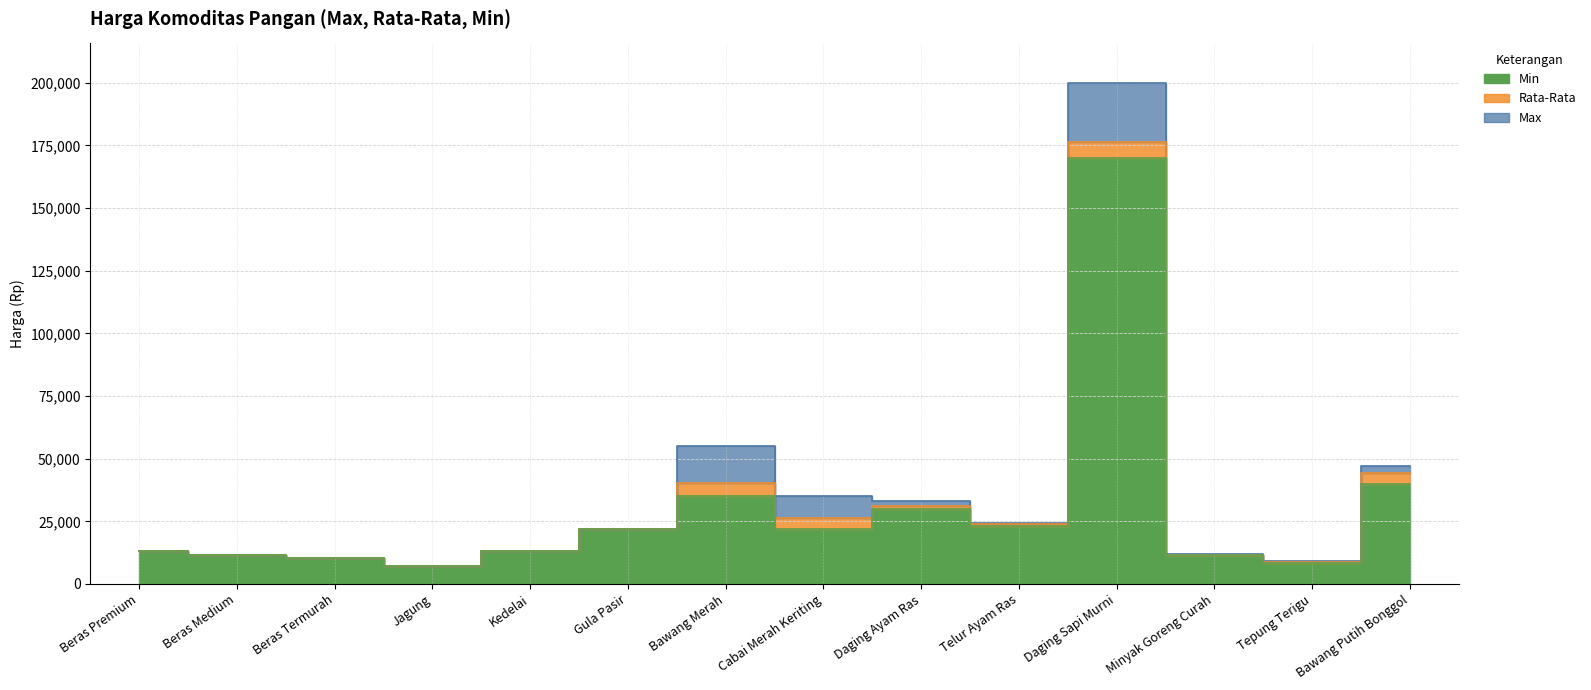

How many lines are shown in the chart?

3